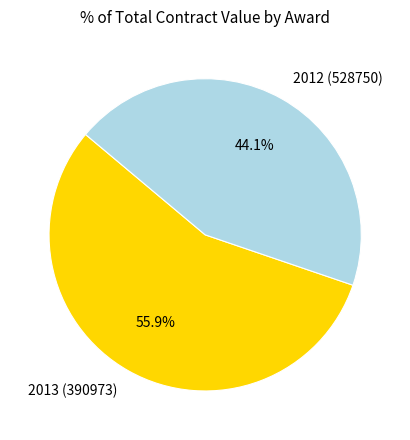

Is it true that 2013 (390973) is 67% of the pie?

False